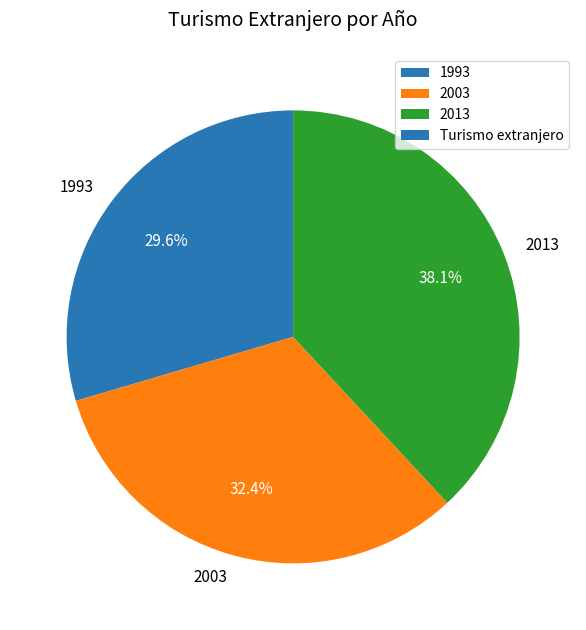

Is it true that 2003 is 38% of the pie?

False